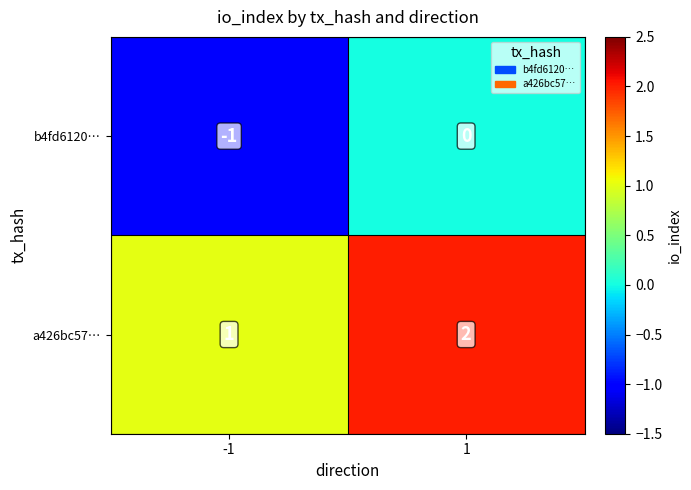

What is the sum of all a426bc57… values?

3